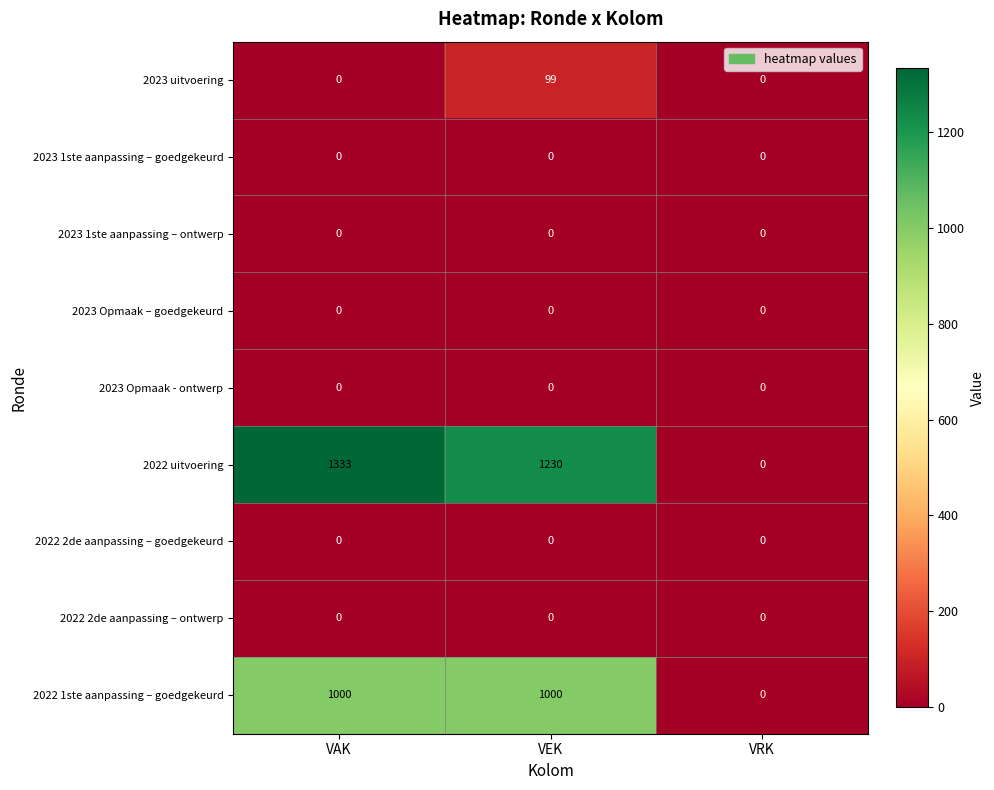

Rank the categories by 2022 uitvoering value from lowest to highest.

VRK, VEK, VAK